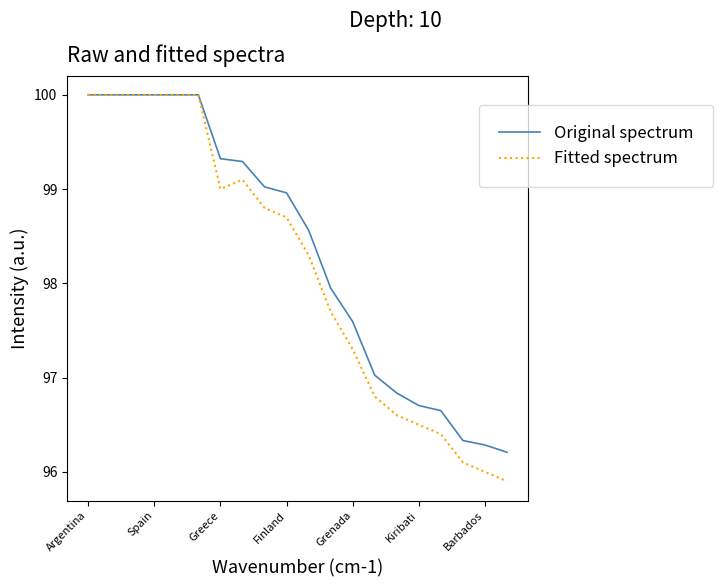

Which series has the widest spread of values?

Fitted spectrum